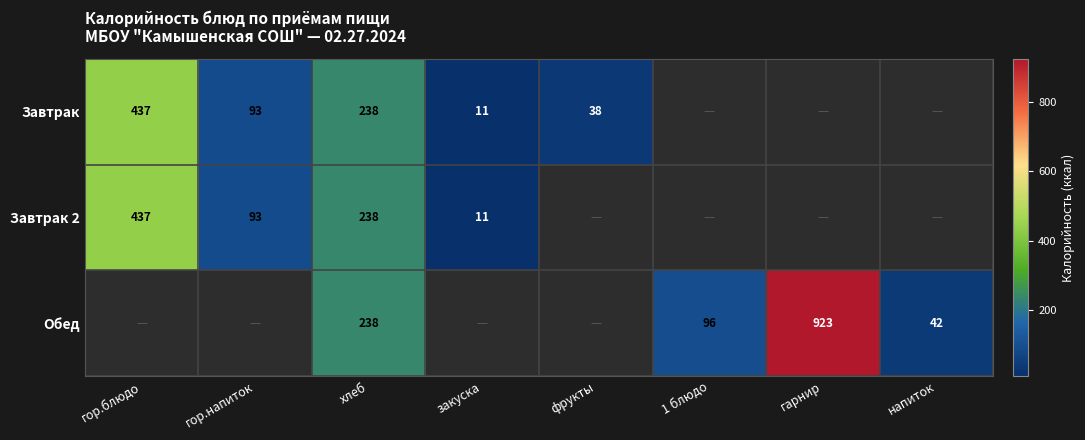

Count the number of categories in the chart.

8